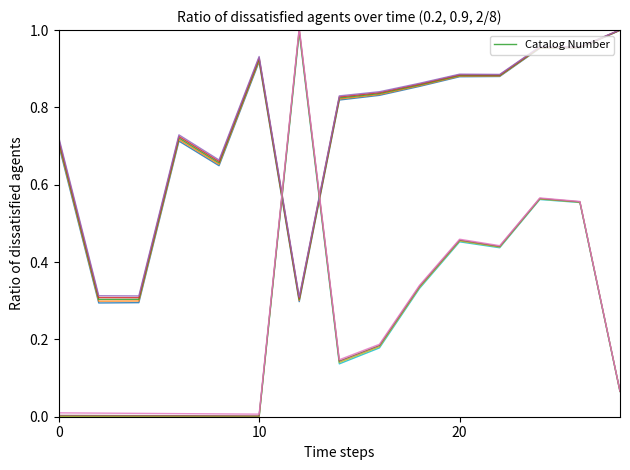

How many points are higher than both their immediate neighbors (excluding endpoints)?

2